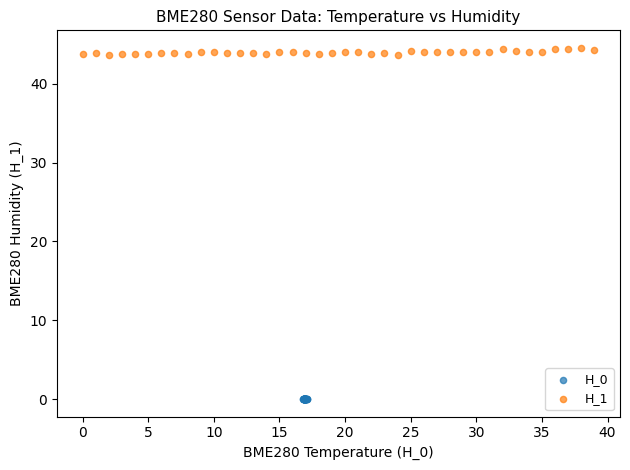

Which series reaches the minimum Y coordinate?

H_0